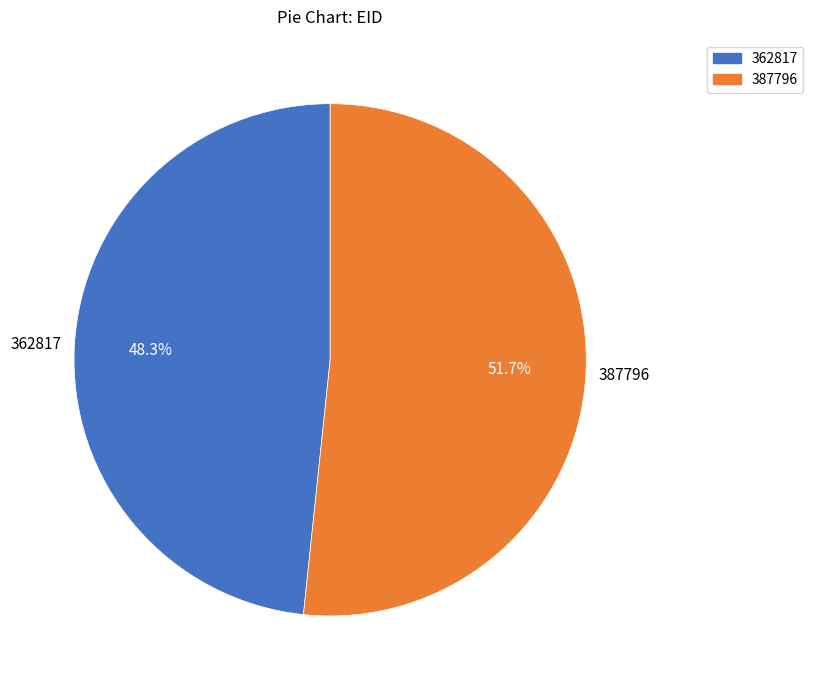

True or false: 387796 accounts for 44% of the total.

False